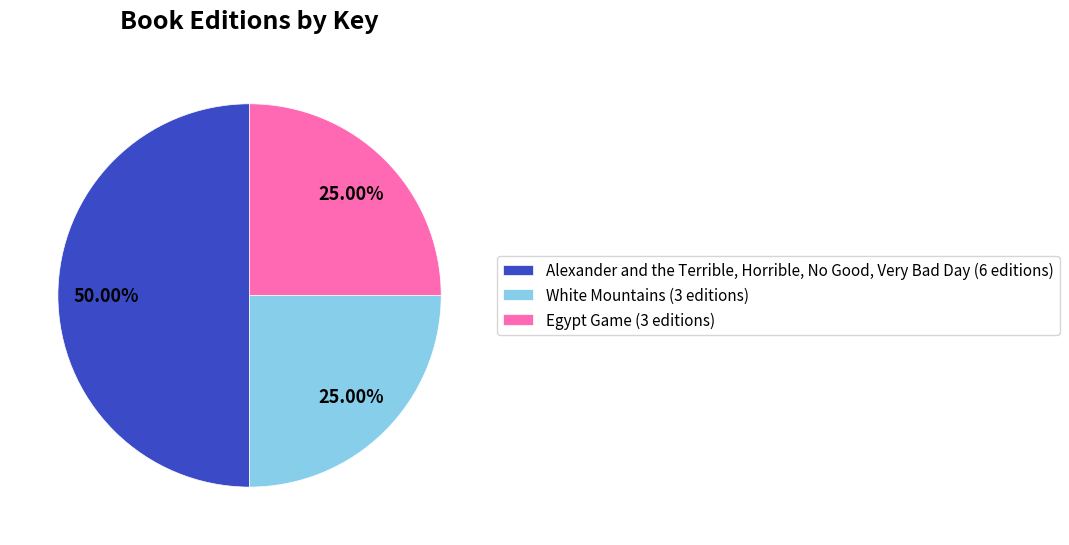

Do Egypt Game (3 editions) and Alexander and the Terrible, Horrible, No Good, Very Bad Day (6 editions) together represent more than half of the pie?

Yes